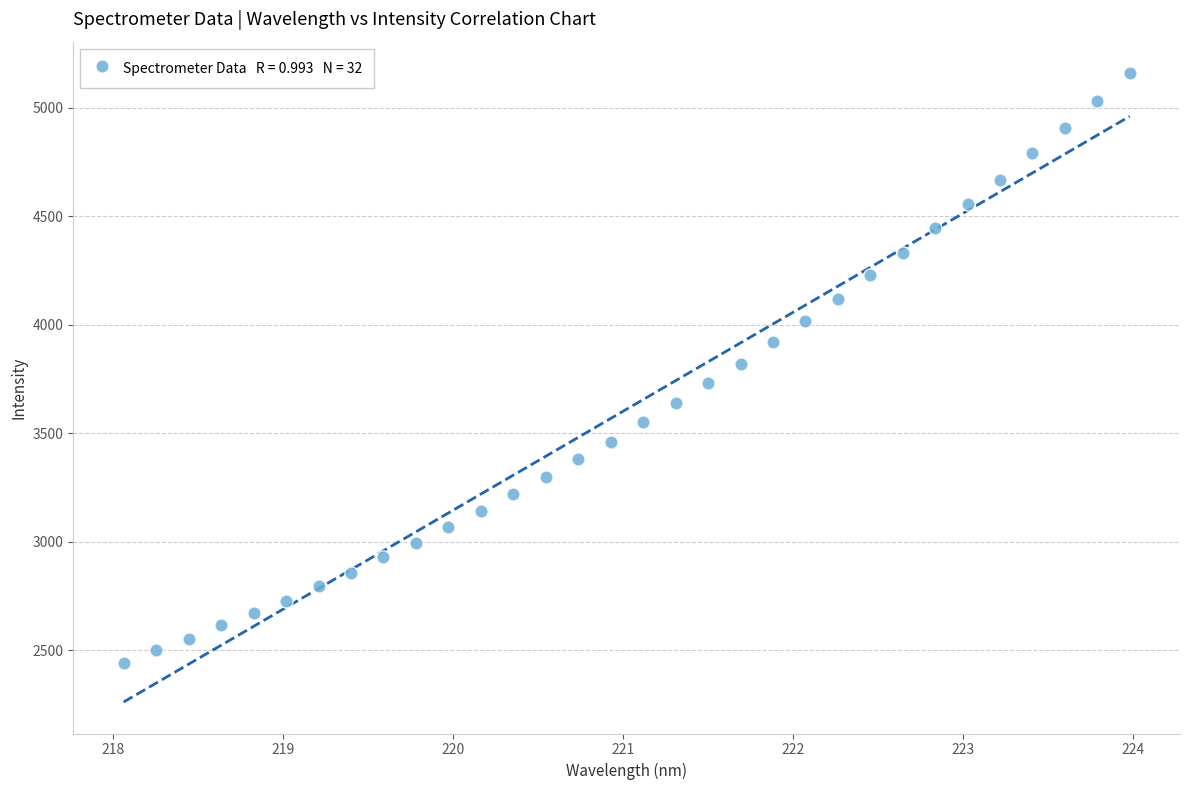

What is the range of X values (max minus min)?

5.9